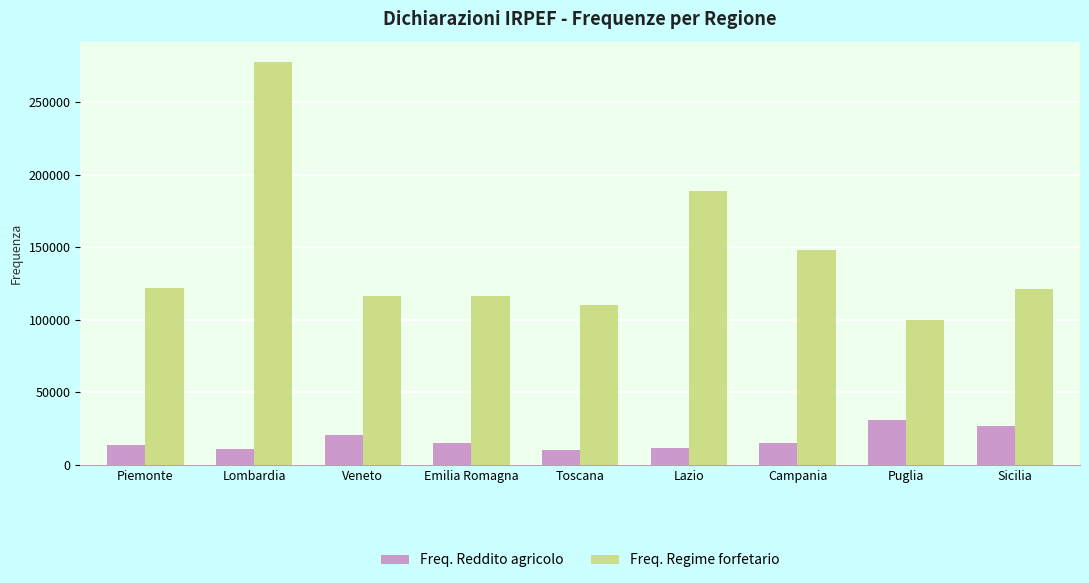

Rank the series by their average value, from lowest to highest.

Freq. Reddito agricolo, Freq. Regime forfetario